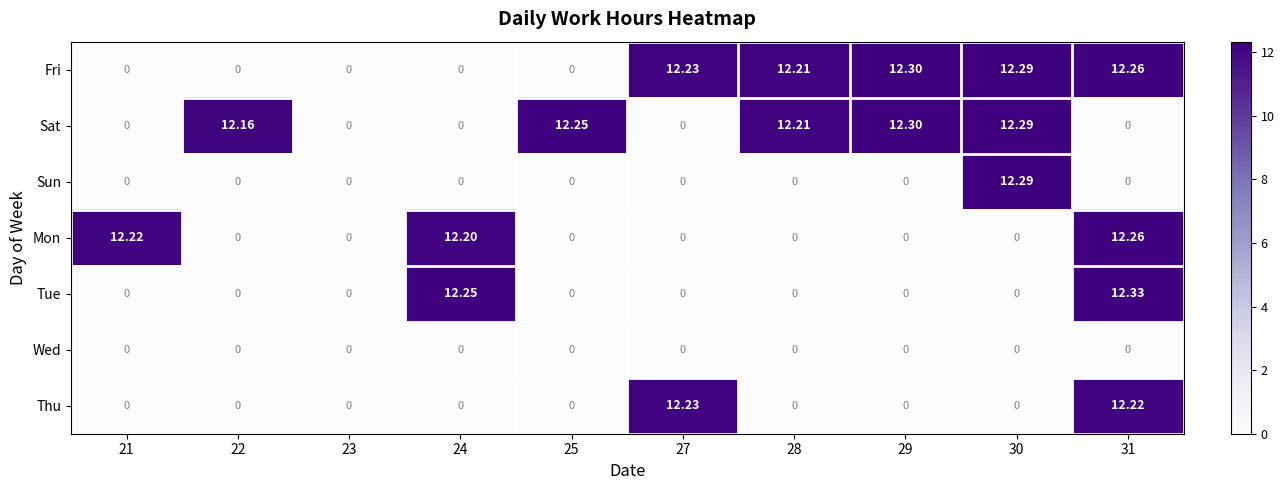

Which series has the widest spread of values?

Tue